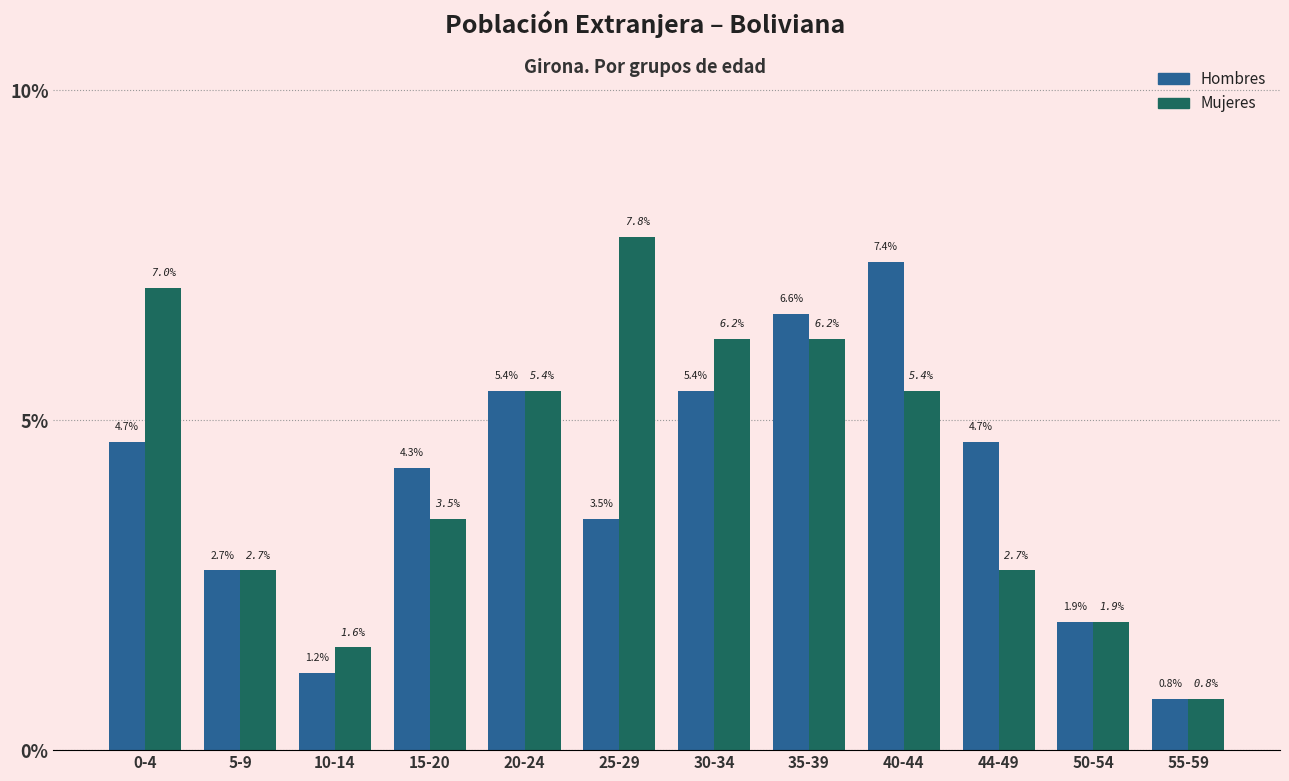

What is the value of the Hombres bar at the 12th from the left?

0.8